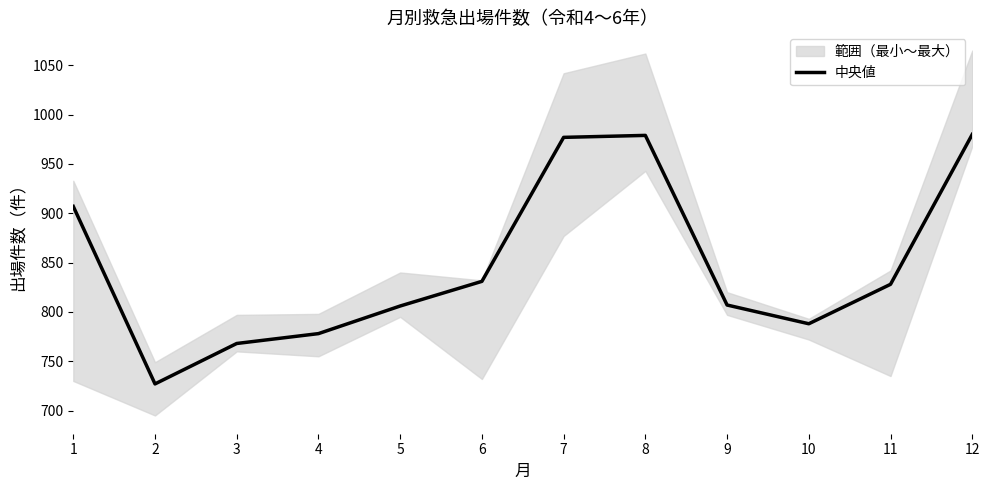

Rank the categories by value from lowest to highest.

2, 3, 4, 10, 5, 9, 11, 6, 1, 7, 8, 12